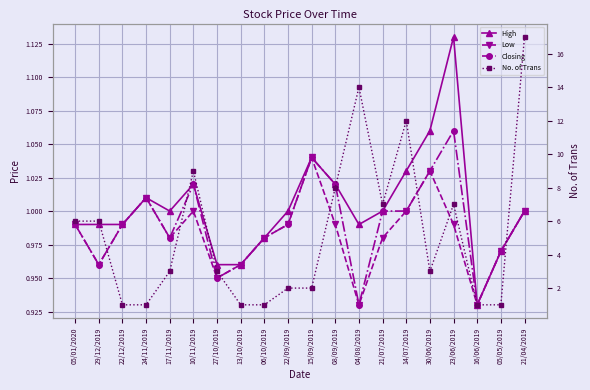

Reading left to right, transcribe all the data shown in this chart.

High: 1.0	1.0	1.0	1.0	1.0	1.0	1.0	1.0	1.0	1.0	1.0	1.0	1.0	1.0	1.0	1.1	1.1	0.9	1.0	1.0
Low: 1.0	1.0	1.0	1.0	1.0	1.0	0.9	1.0	1.0	1.0	1.0	1.0	0.9	1.0	1.0	1.0	1.0	0.9	1.0	1.0
Closing: 1.0	1.0	1.0	1.0	1.0	1.0	0.9	1.0	1.0	1.0	1.0	1.0	0.9	1.0	1.0	1.0	1.1	0.9	1.0	1.0
No. of Trans: 6.0	6.0	1.0	1.0	3.0	9.0	3.0	1.0	1.0	2.0	2.0	8.0	14.0	7.0	12.0	3.0	7.0	1.0	1.0	17.0